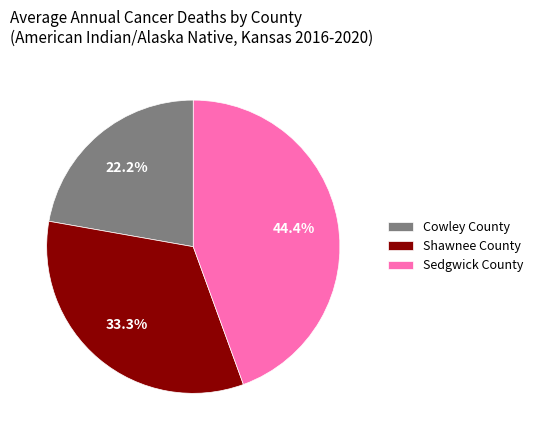

Approximately how many times larger is the value at Cowley County compared to Shawnee County?

0.7